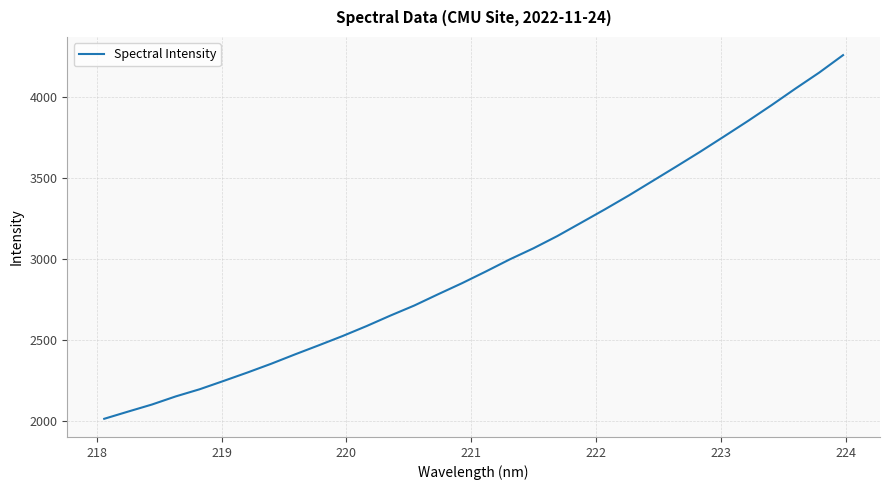

What is the smallest value displayed?

2015.4